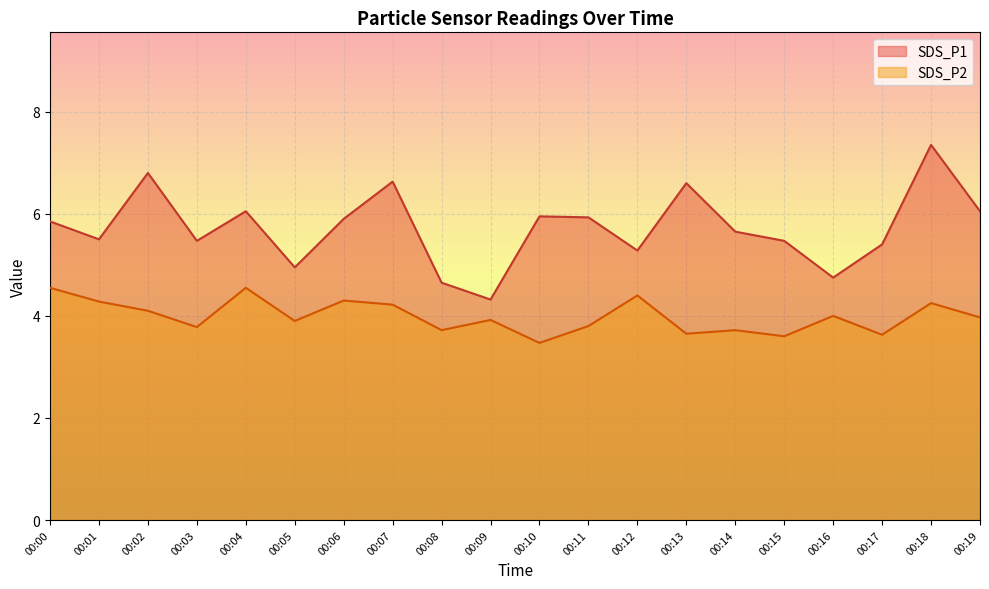

What is the difference between the highest and lowest values at 00:14?

1.9